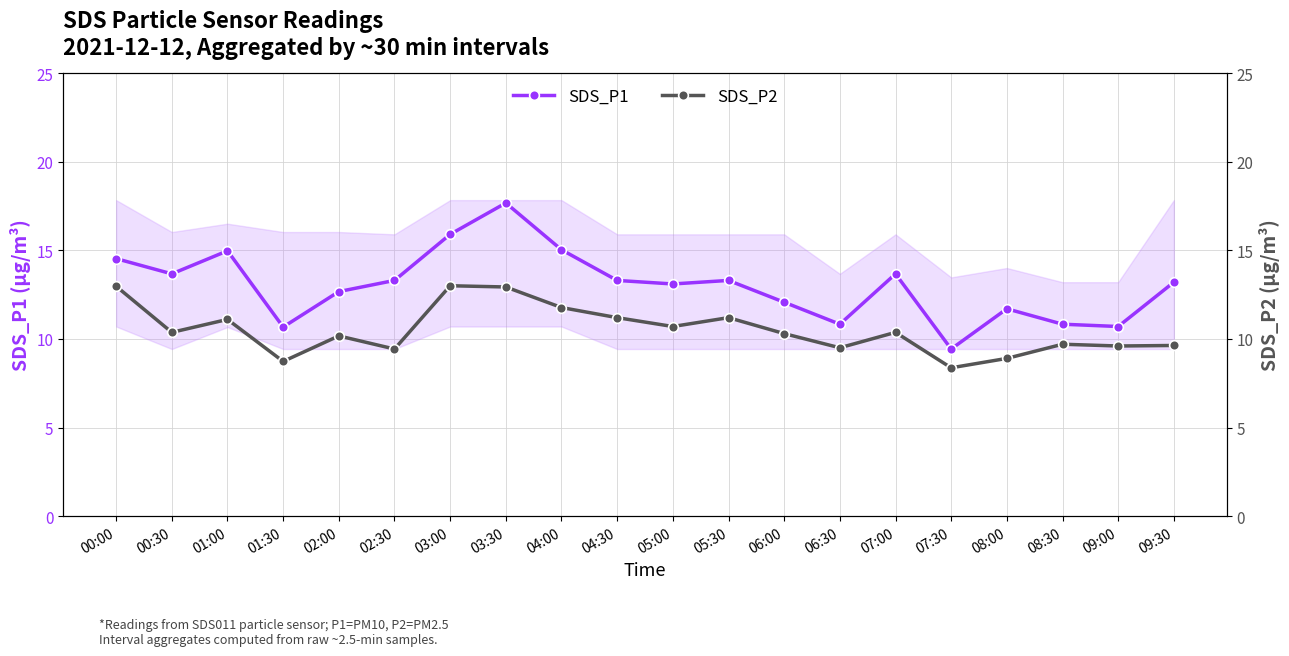

What is the sum of the SDS_P1 values at 05:30 and 06:00?

25.4